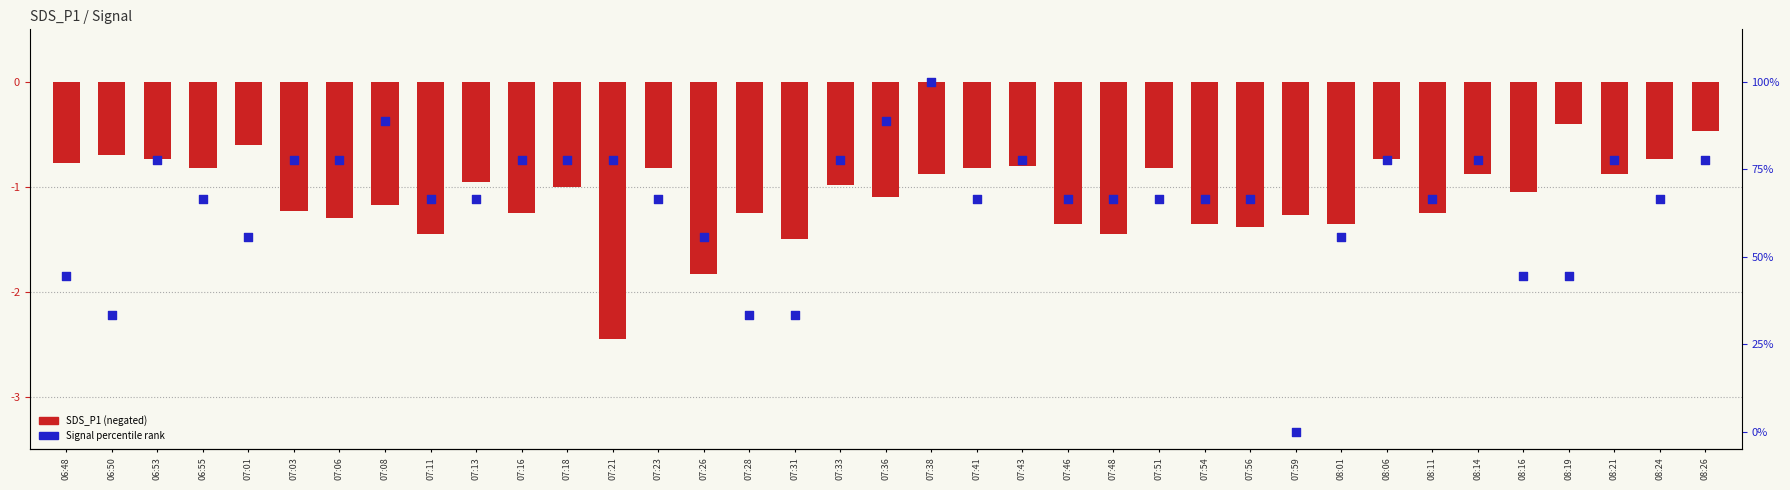

What are all the series names shown in the legend?

SDS_P1 (negated), Signal percentile rank